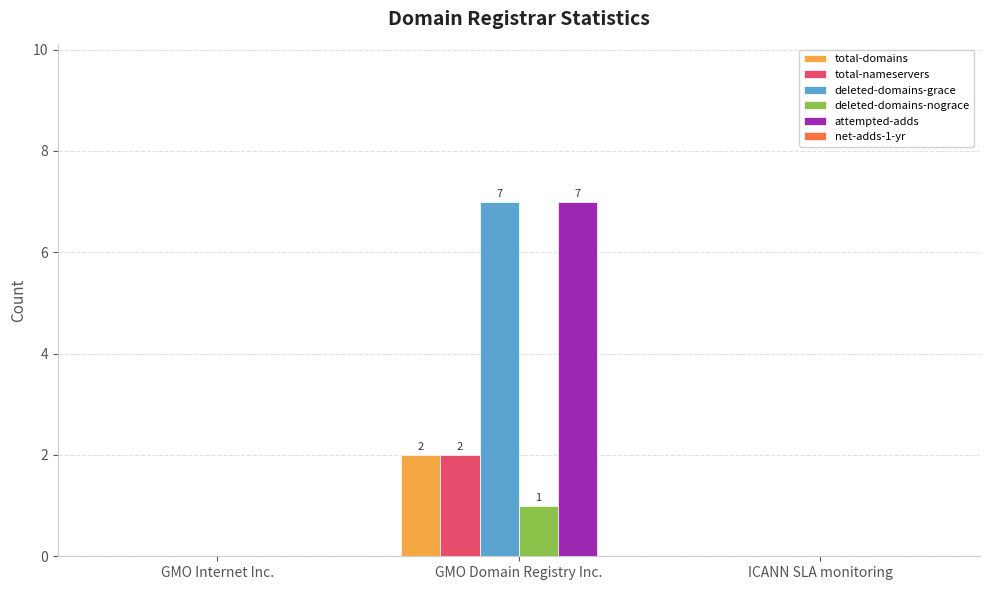

How many groups of bars are there?

3